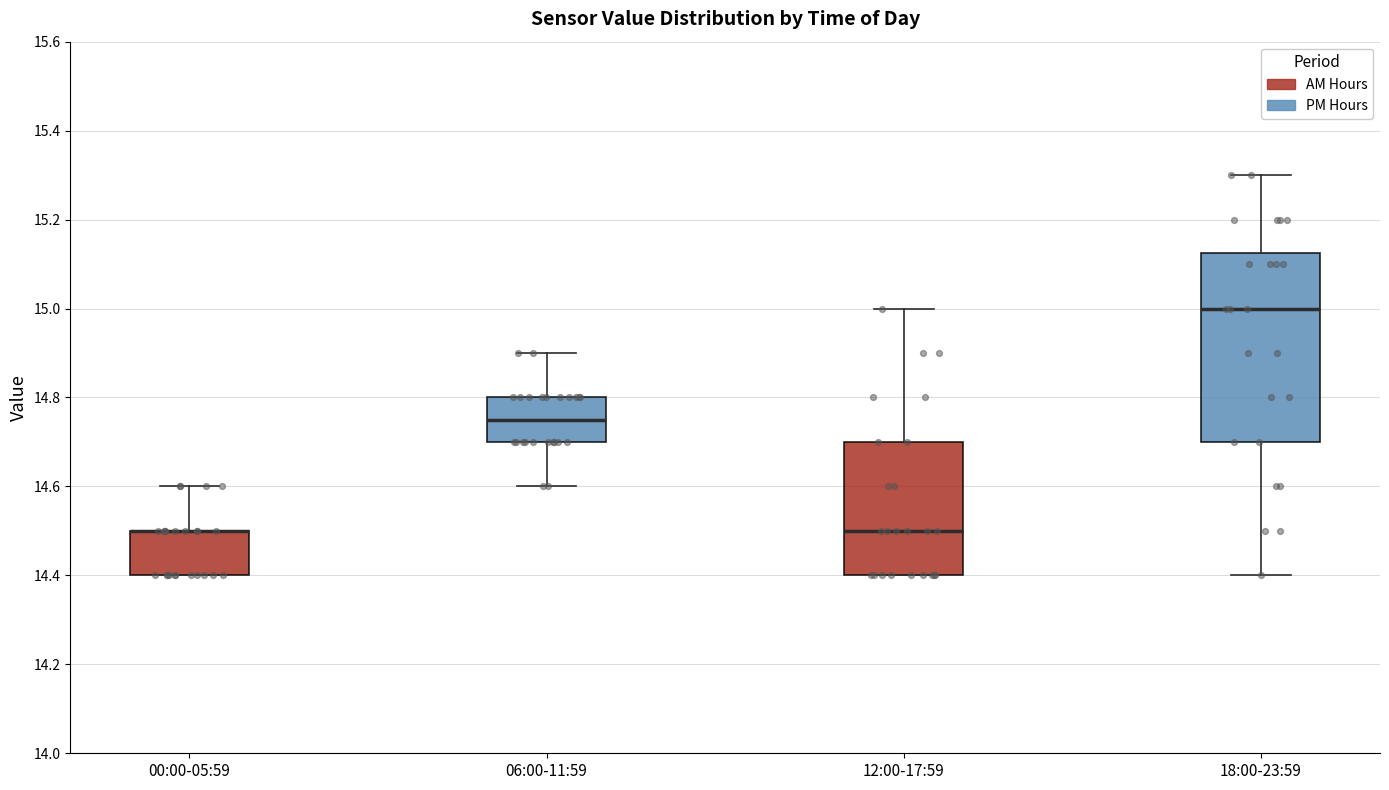

Reading left to right, read every box against the y-axis: the position of its median line, the range the box covers, and the ends of its whiskers. The values are not printed on the chart, so give them approximately, as read against the axis.

00:00-05:59: median 14.50 (drawn on the box's upper edge), box 14.40 to 14.50, whiskers 14.40 to 14.60
06:00-11:59: median 14.76, box 14.70 to 14.80, whiskers 14.60 to 14.90
12:00-17:59: median 14.50, box 14.40 to 14.70, whiskers 14.40 to 15.00
18:00-23:59: median 15.00, box 14.70 to 15.12, whiskers 14.40 to 15.30